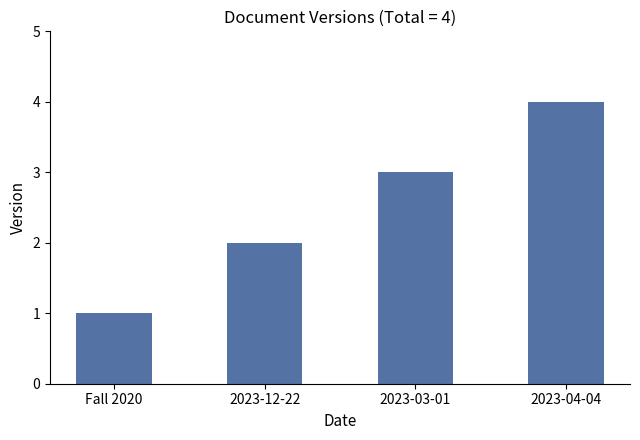

Approximately how many times larger is the value at 2023-03-01 compared to Fall 2020?

3.0